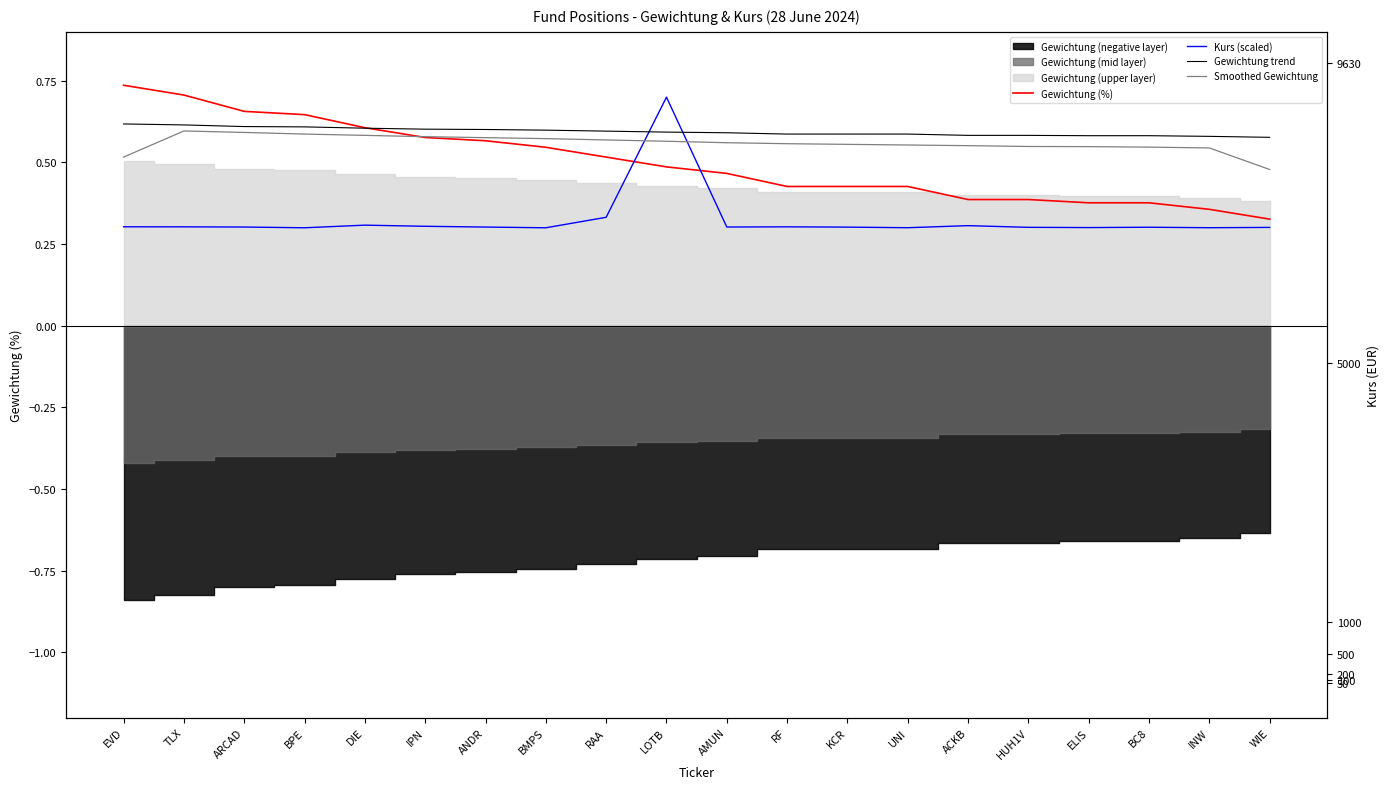

Reading right to left, what are all the values shown in this chart?

Gewichtung (%): WIE=0.3	INW=0.4	BC8=0.4	ELIS=0.4	HUH1V=0.4	ACKB=0.4	UNI=0.4	KCR=0.4	RF=0.4	AMUN=0.5	LOTB=0.5	RAA=0.5	BMPS=0.5	ANDR=0.6	IPN=0.6	DIE=0.6	BPE=0.6	ARCAD=0.7	TLX=0.7	EVD=0.7
Kurs (scaled): WIE=0.3	INW=0.3	BC8=0.3	ELIS=0.3	HUH1V=0.3	ACKB=0.3	UNI=0.3	KCR=0.3	RF=0.3	AMUN=0.3	LOTB=0.7	RAA=0.3	BMPS=0.3	ANDR=0.3	IPN=0.3	DIE=0.3	BPE=0.3	ARCAD=0.3	TLX=0.3	EVD=0.3
Gewichtung trend: WIE=0.6	INW=0.6	BC8=0.6	ELIS=0.6	HUH1V=0.6	ACKB=0.6	UNI=0.6	KCR=0.6	RF=0.6	AMUN=0.6	LOTB=0.6	RAA=0.6	BMPS=0.6	ANDR=0.6	IPN=0.6	DIE=0.6	BPE=0.6	ARCAD=0.6	TLX=0.6	EVD=0.6
Smoothed Gewichtung: WIE=0.5	INW=0.5	BC8=0.5	ELIS=0.5	HUH1V=0.5	ACKB=0.6	UNI=0.6	KCR=0.6	RF=0.6	AMUN=0.6	LOTB=0.6	RAA=0.6	BMPS=0.6	ANDR=0.6	IPN=0.6	DIE=0.6	BPE=0.6	ARCAD=0.6	TLX=0.6	EVD=0.5